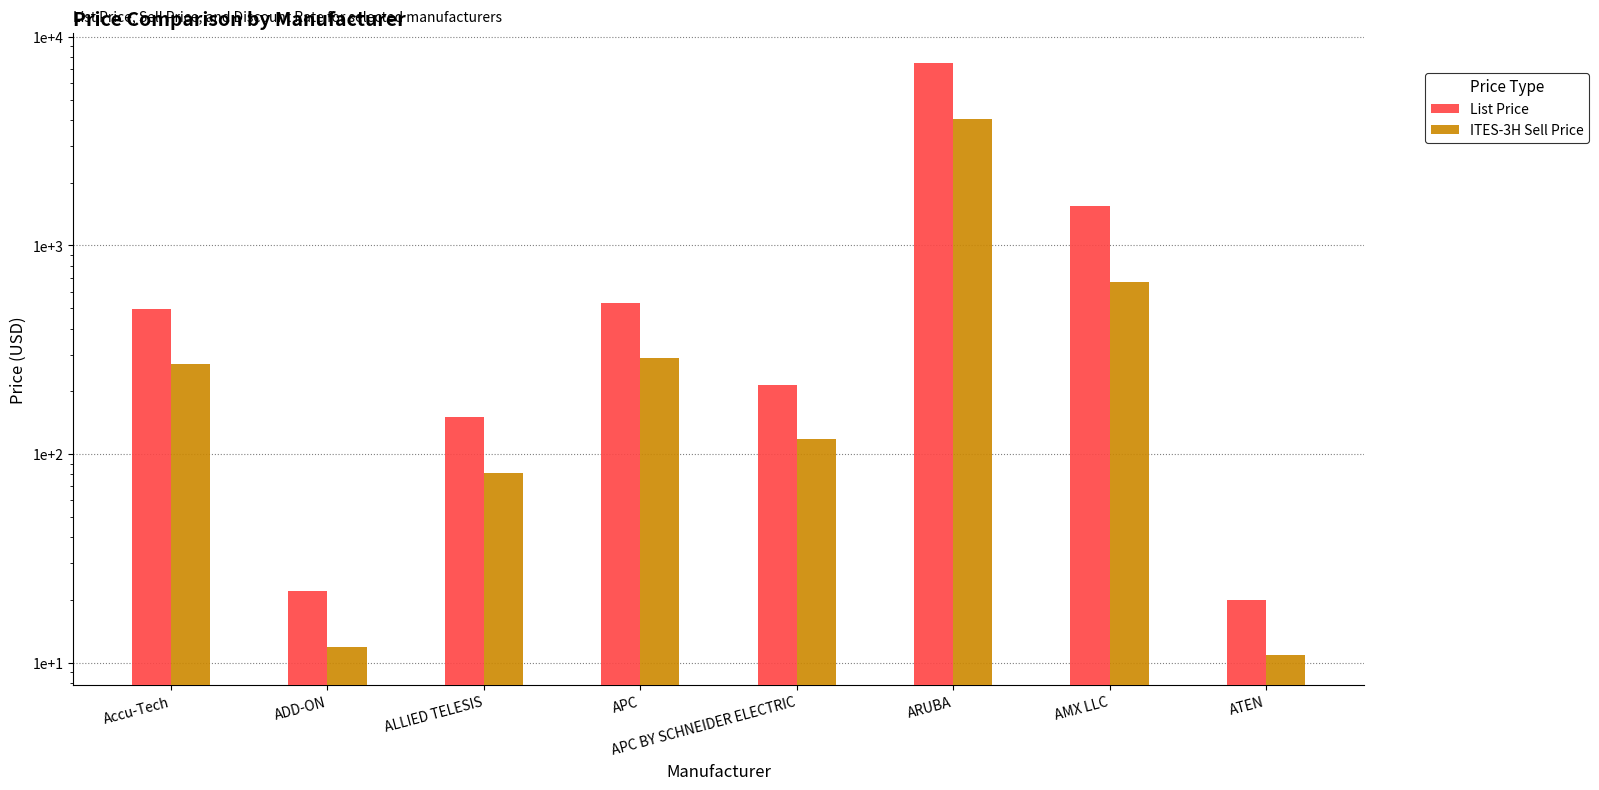

Reading left to right, extract all data points from this chart.

List Price: Accu-Tech=498.2	ADD-ON=22.0	ALLIED TELESIS=150.0	APC=528.0	APC BY SCHNEIDER ELECTRIC=215.0	ARUBA=7495.0	AMX LLC=1550.0	ATEN=20.0
ITES-3H Sell Price: Accu-Tech=270.1	ADD-ON=11.9	ALLIED TELESIS=81.0	APC=289.3	APC BY SCHNEIDER ELECTRIC=117.8	ARUBA=4047.3	AMX LLC=669.3	ATEN=10.8